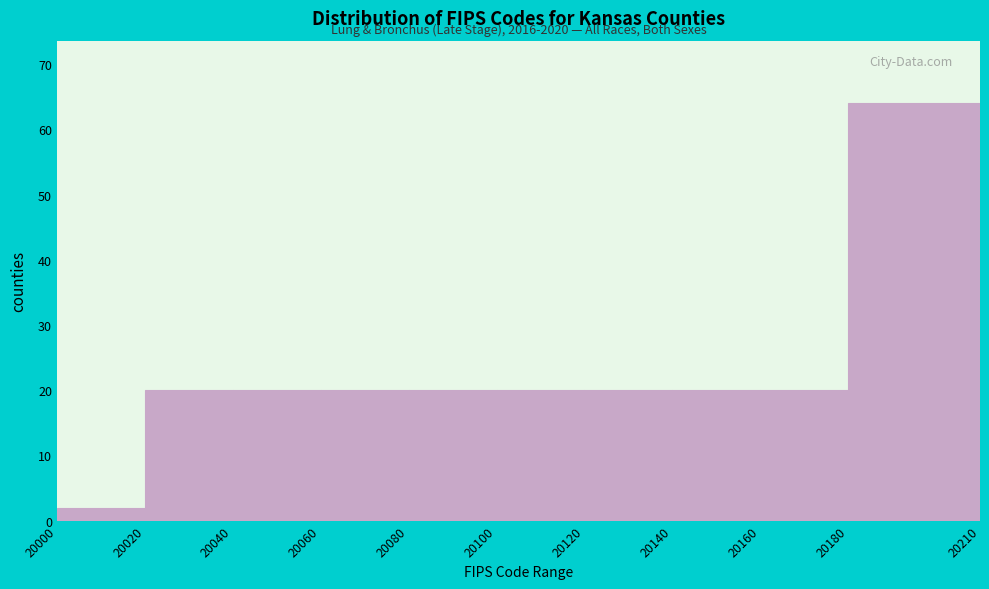

Over which range of the x-axis is the bar tallest?

20180 to 20210